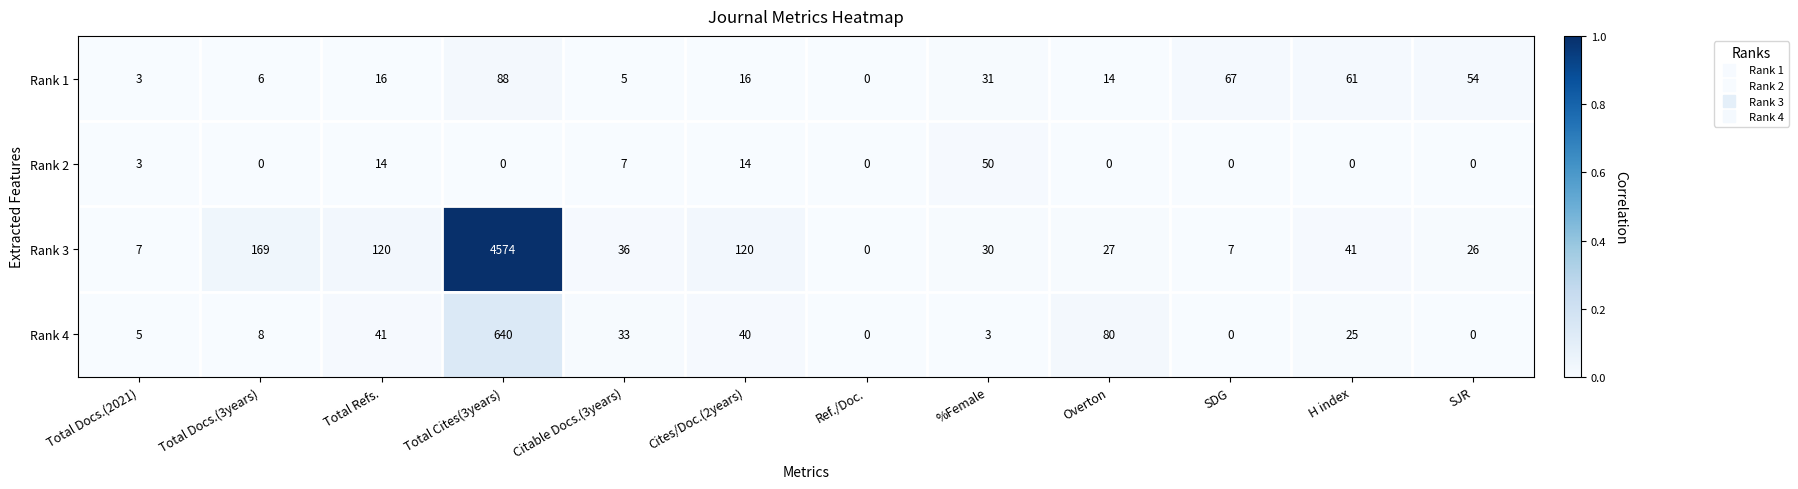

At which category is the sum across all series the highest?

Total Cites(3years)